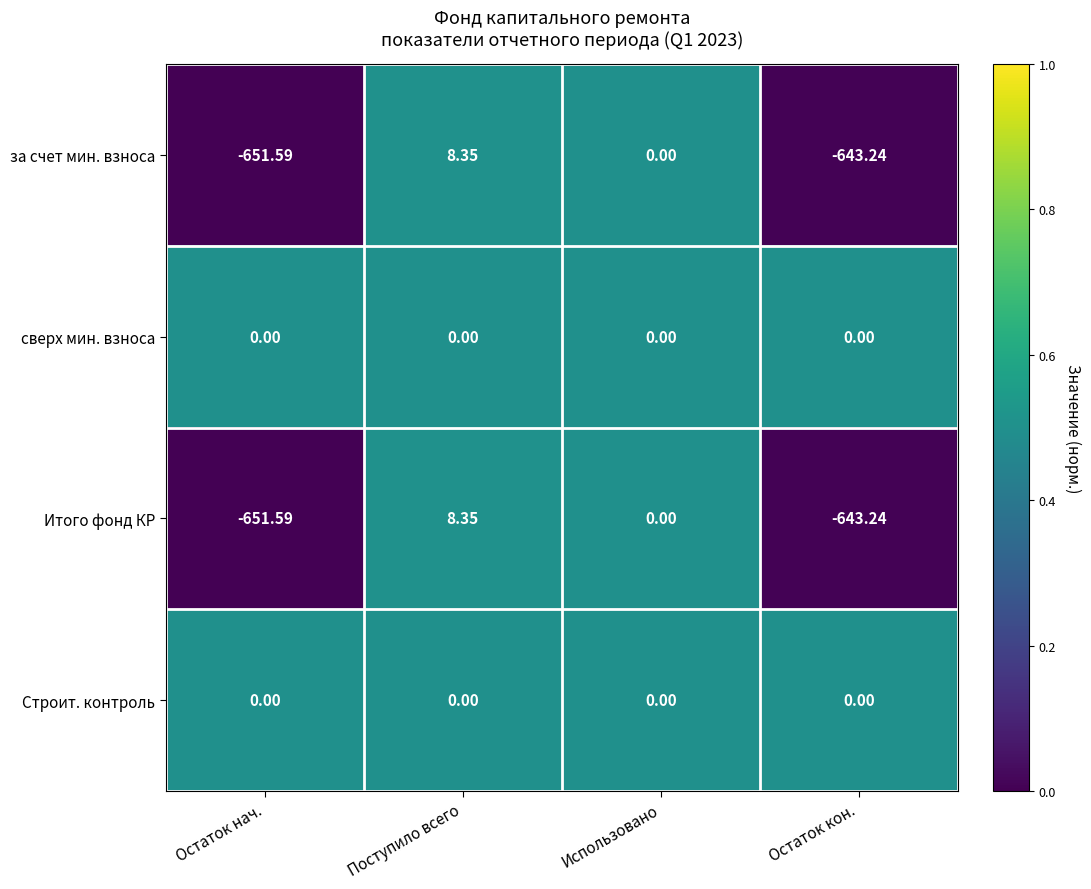

Which category has the highest value across all series?

Поступило всего